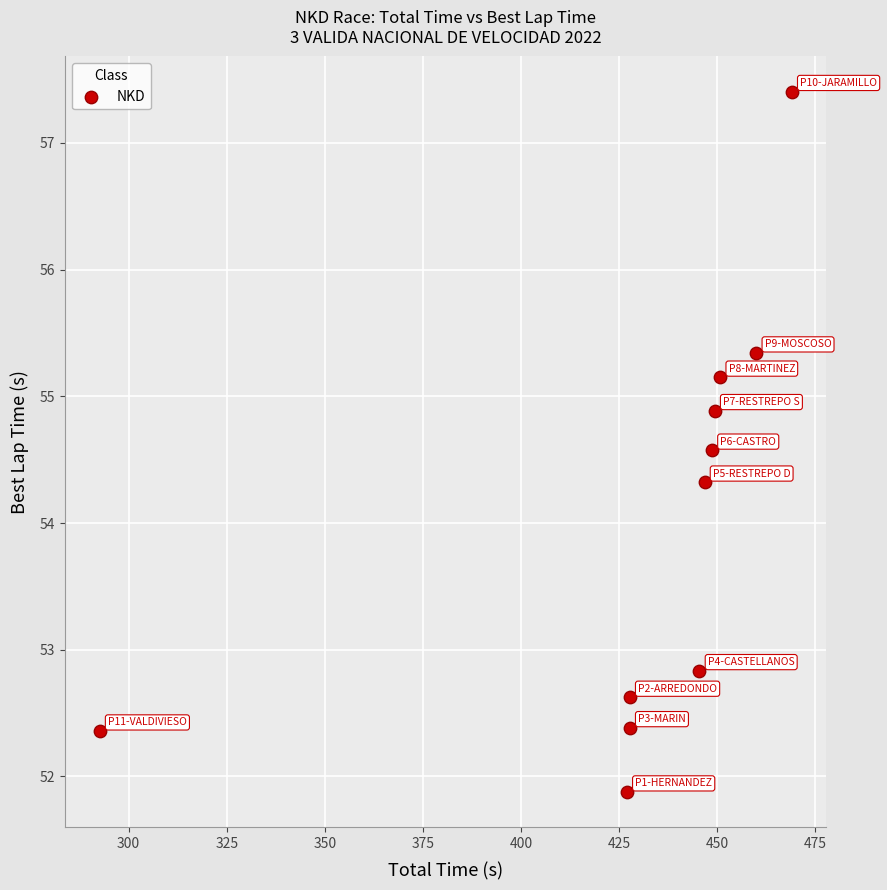

What is the average X value?

431.4